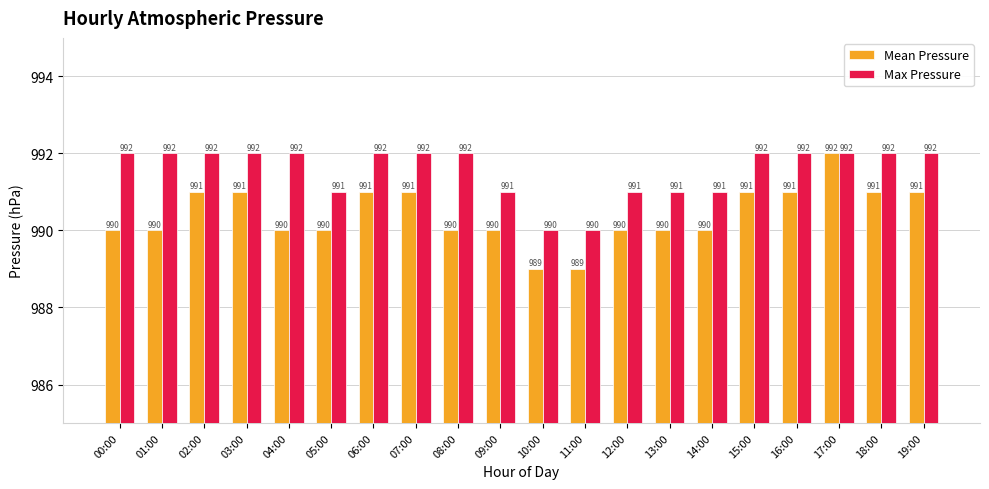

Reading left to right, extract all data points from this chart.

Mean Pressure: 990	990	991	991	990	990	991	991	990	990	989	989	990	990	990	991	991	992	991	991
Max Pressure: 992	992	992	992	992	991	992	992	992	991	990	990	991	991	991	992	992	992	992	992